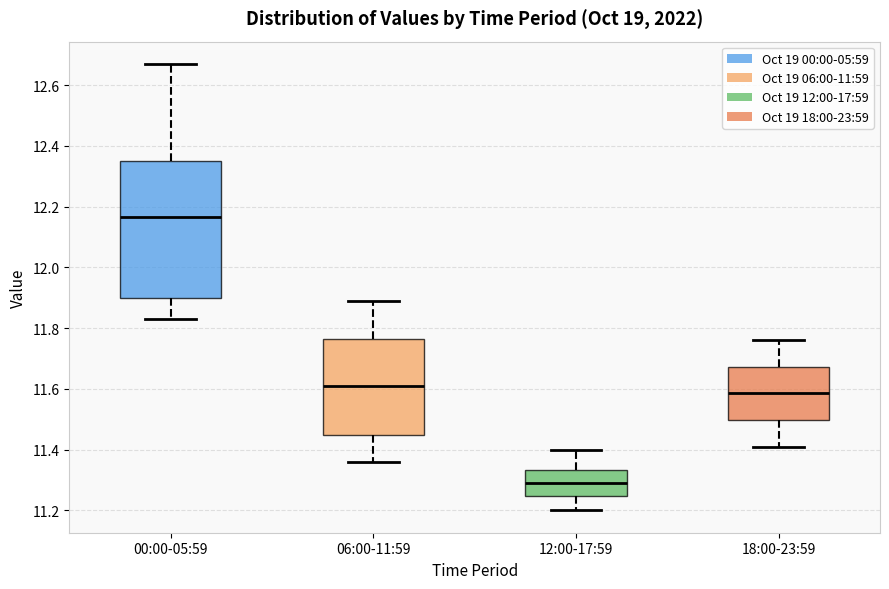

Which box's median line is the highest?

00:00-05:59